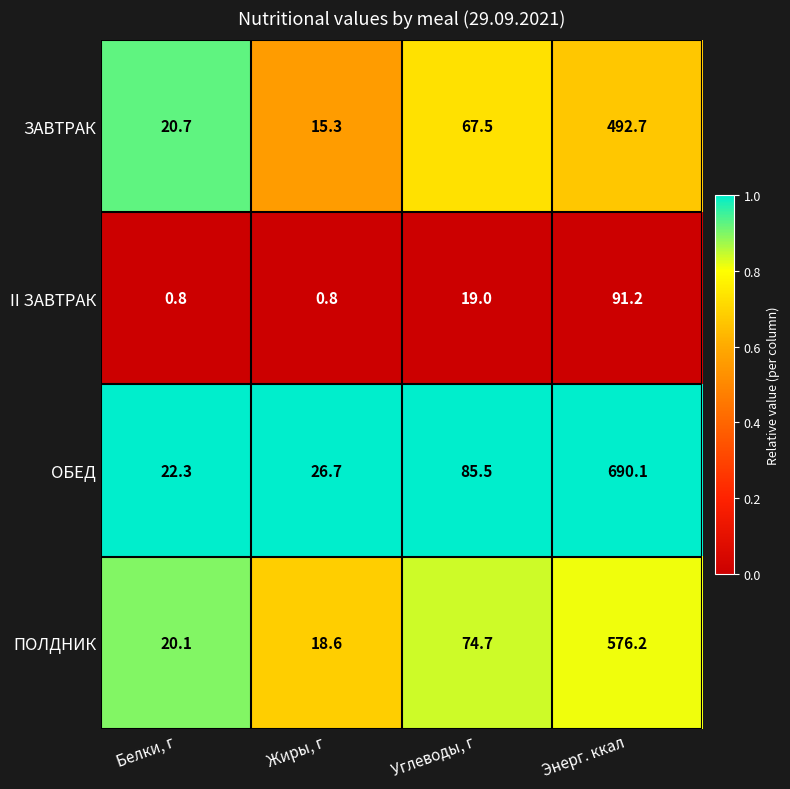

Which category has the highest value across all series?

Энерг. ккал